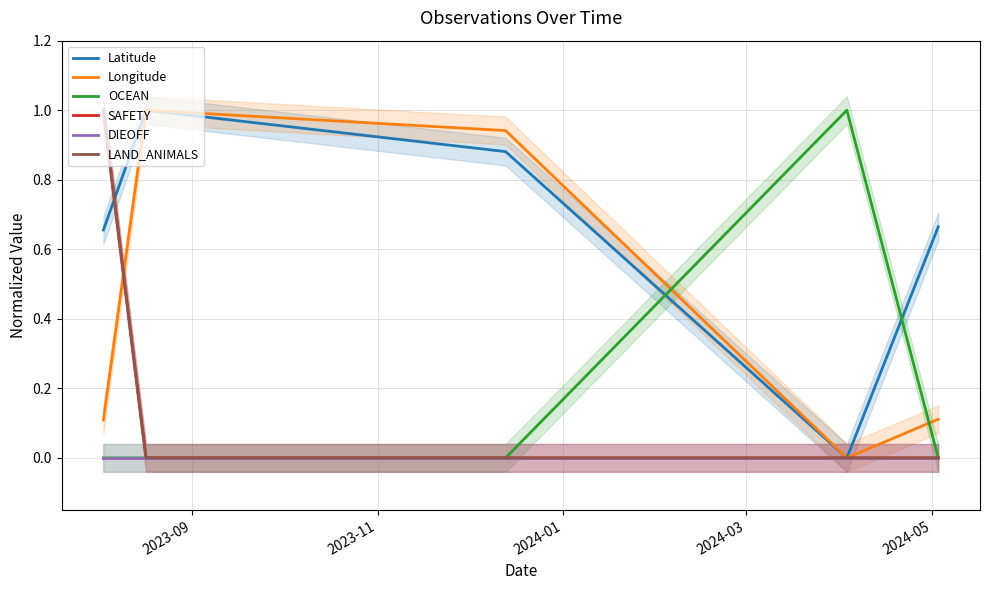

Does the chart display data point markers on the line(s)?

No